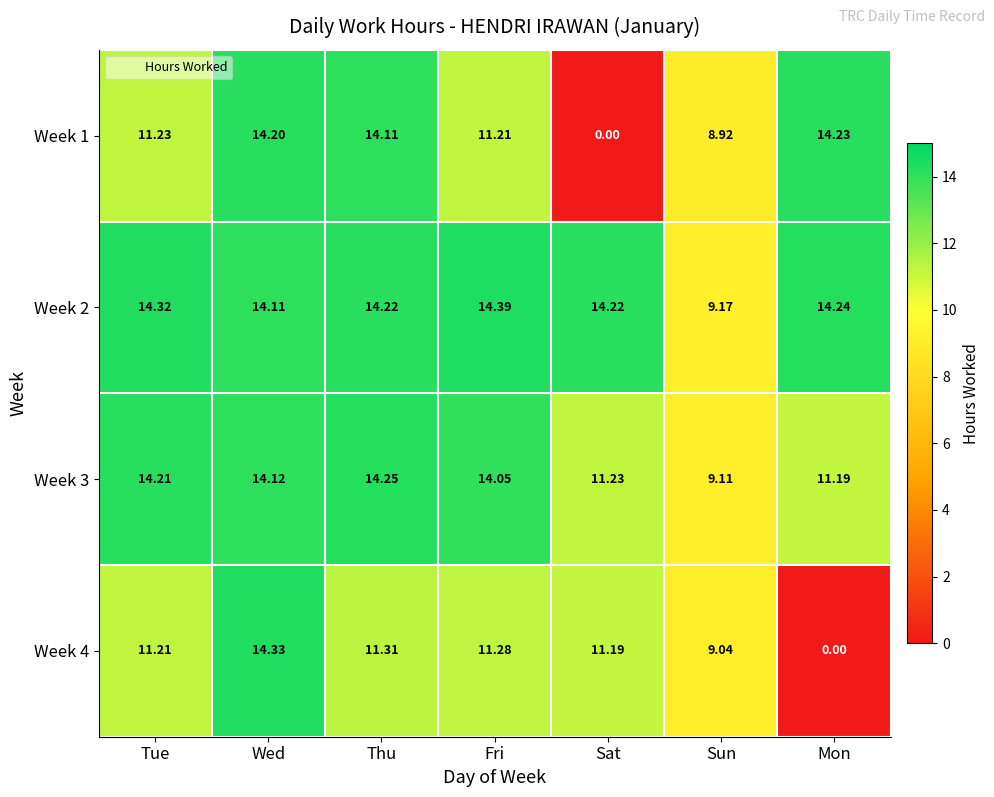

At which label does Week 1 reach its peak?

Mon